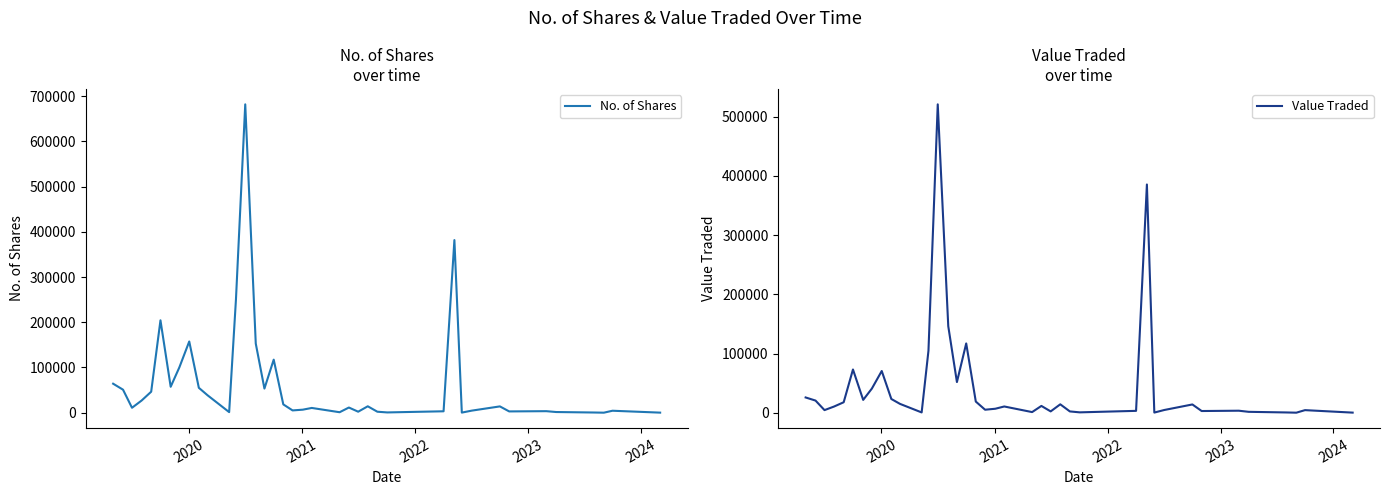

True or false: No. of Shares has more than 2 interior local peaks.

True